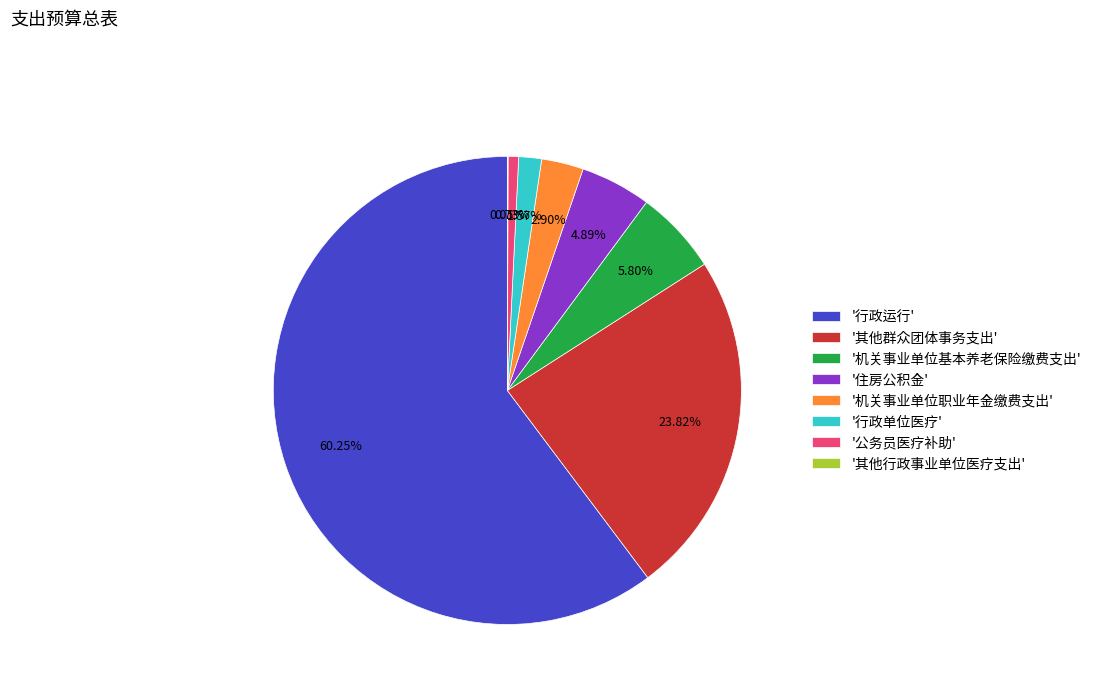

Which slice is the largest?

'行政运行'